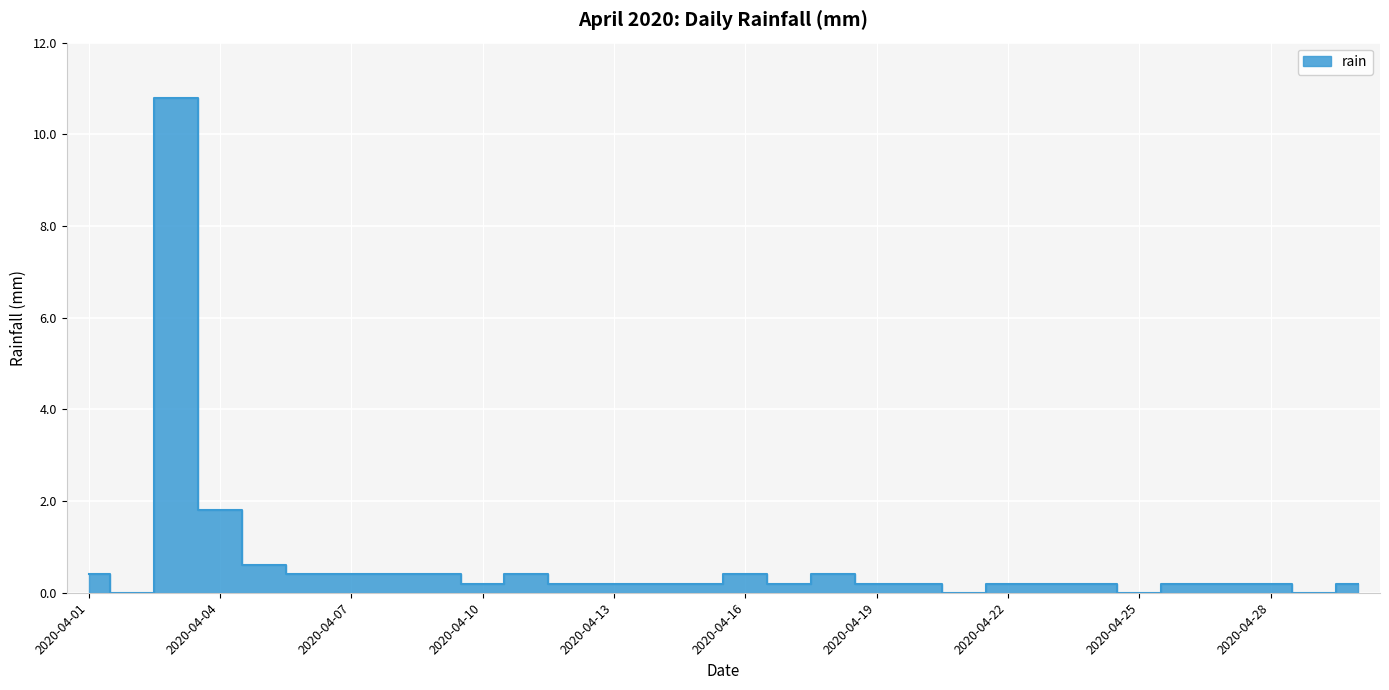

Which category has the highest value across all series?

2020-04-03